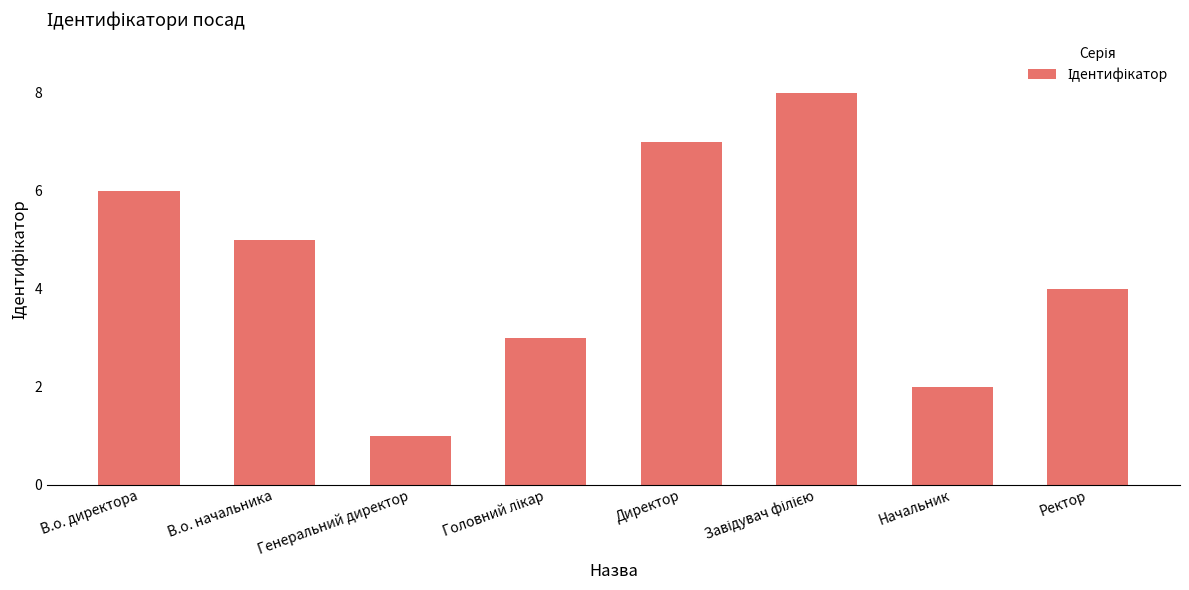

Is it true that the value at Генеральний директор is 1?

True